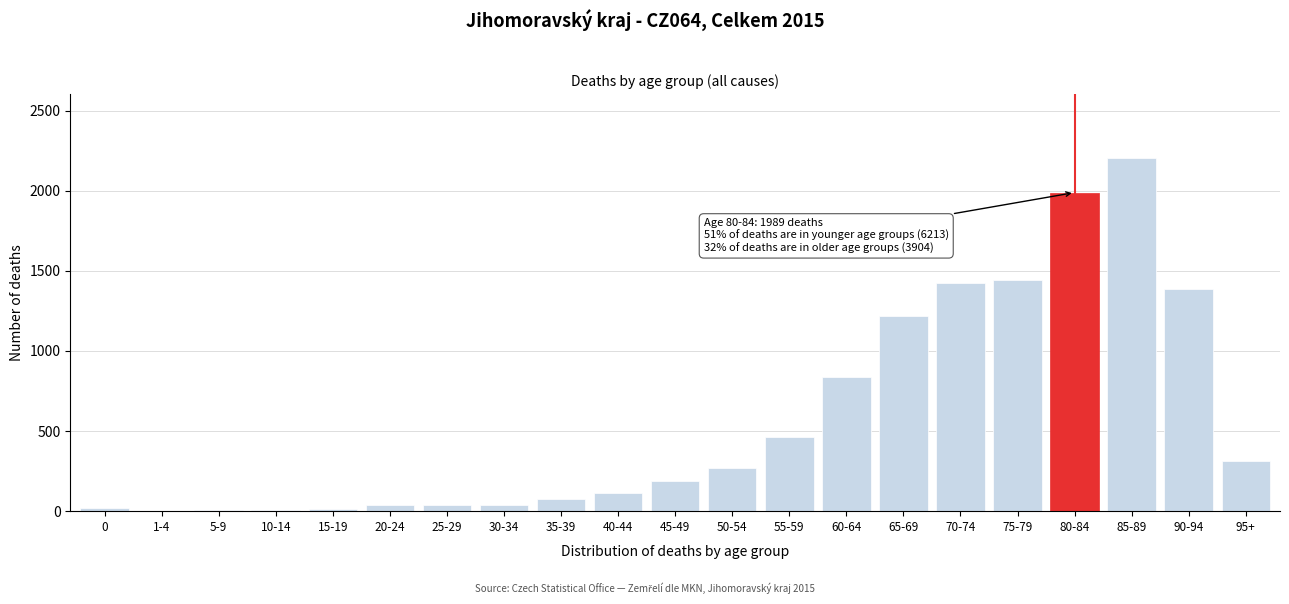

What is the sum of all values?

12106